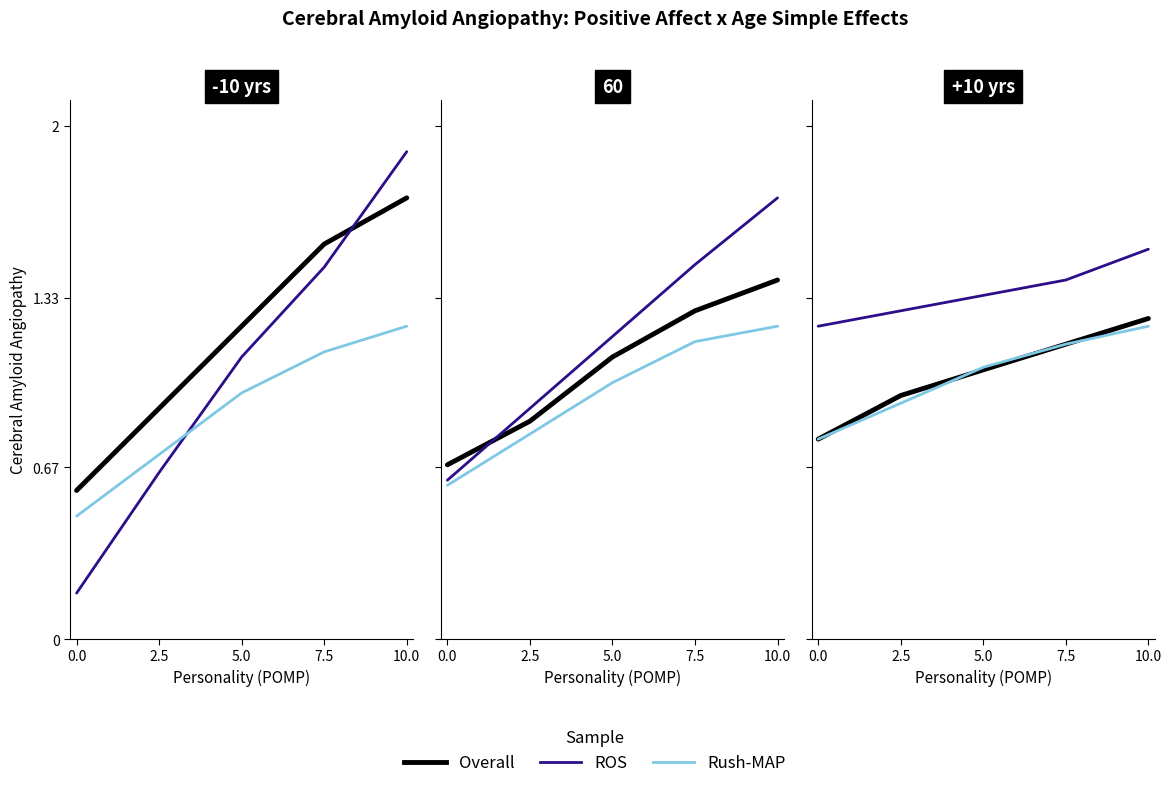

True or false: ROS and Overall cross at least once.

False